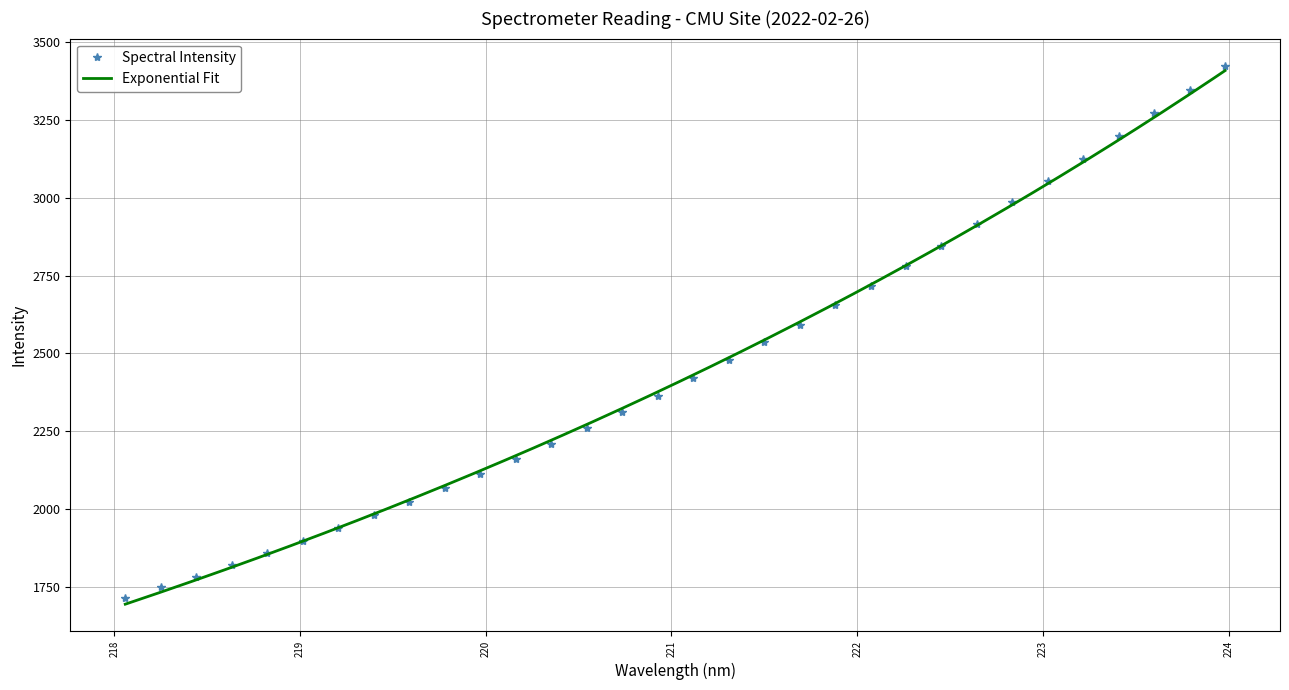

What is the sum of all values?

78582.2